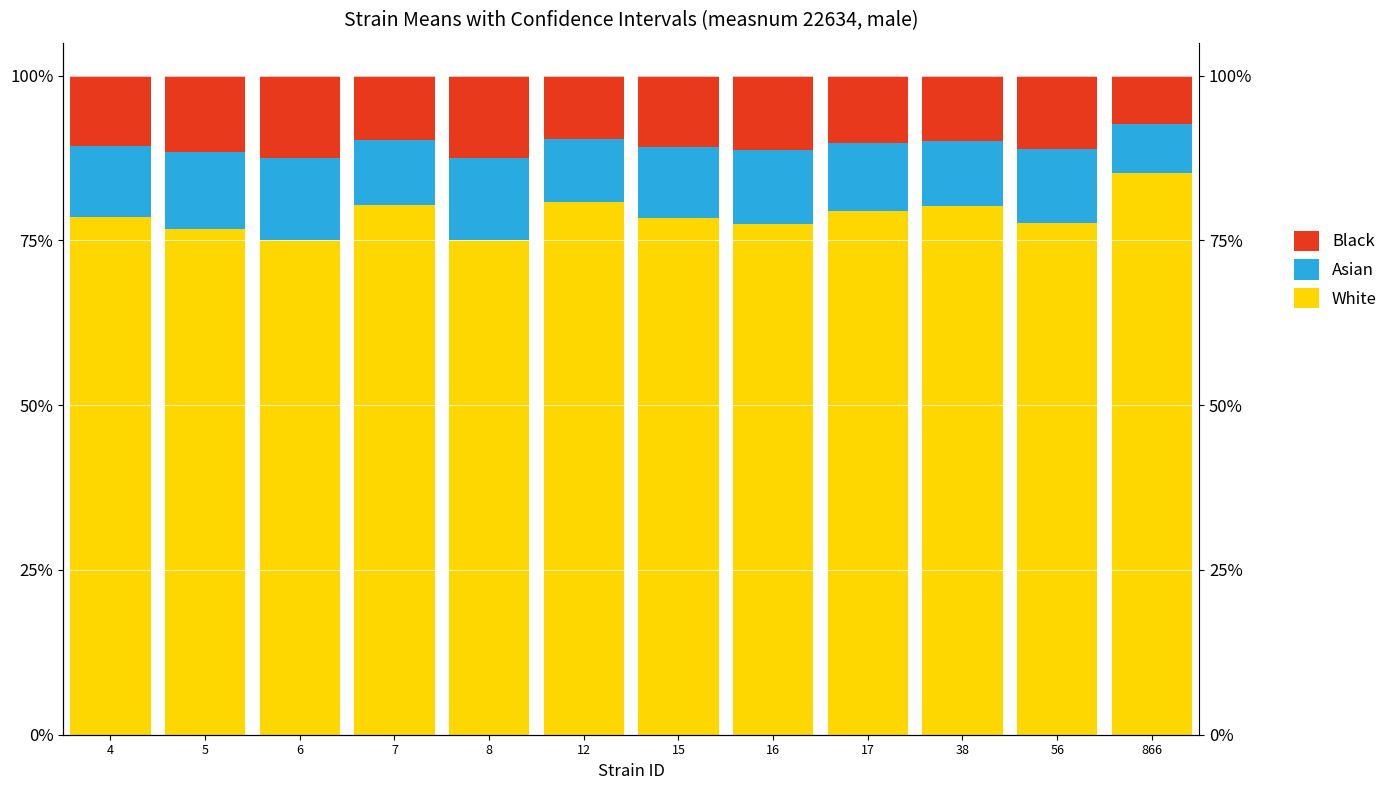

The value of White at 7 is 107.1. True or false?

False